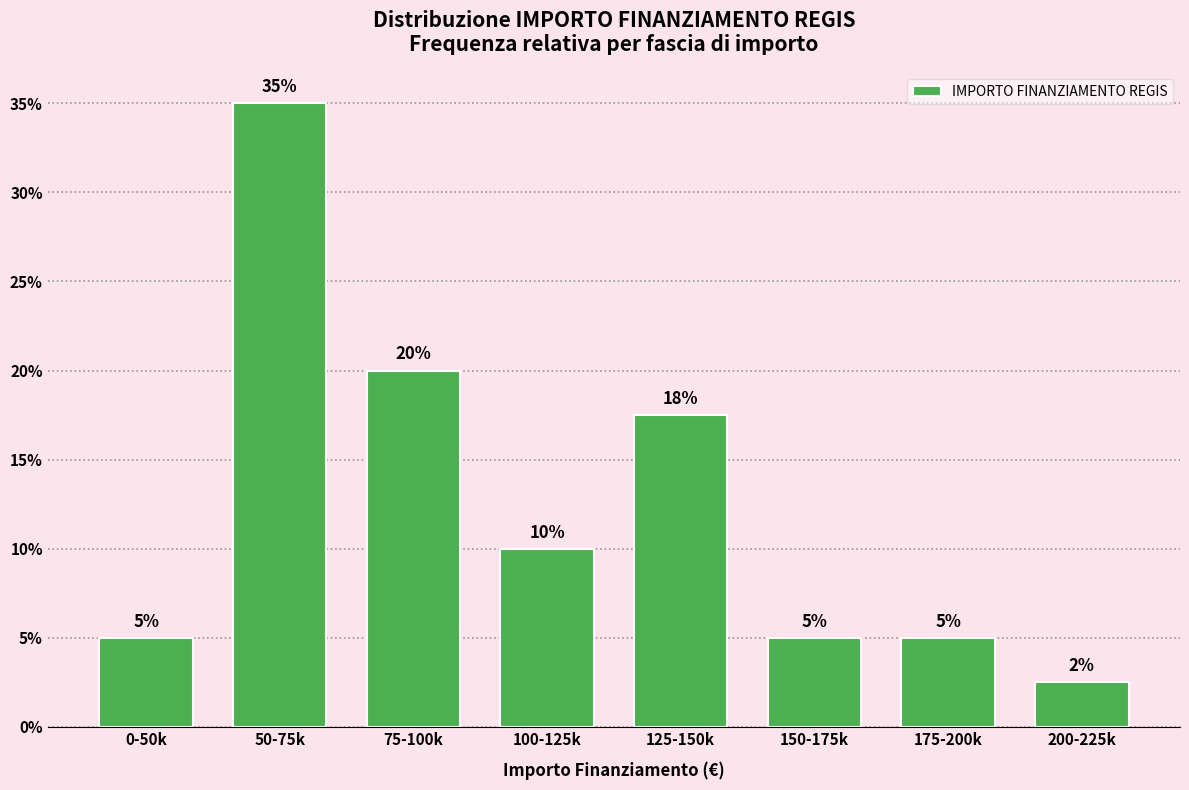

What is the label of the 1st bar from the left?

0-50k